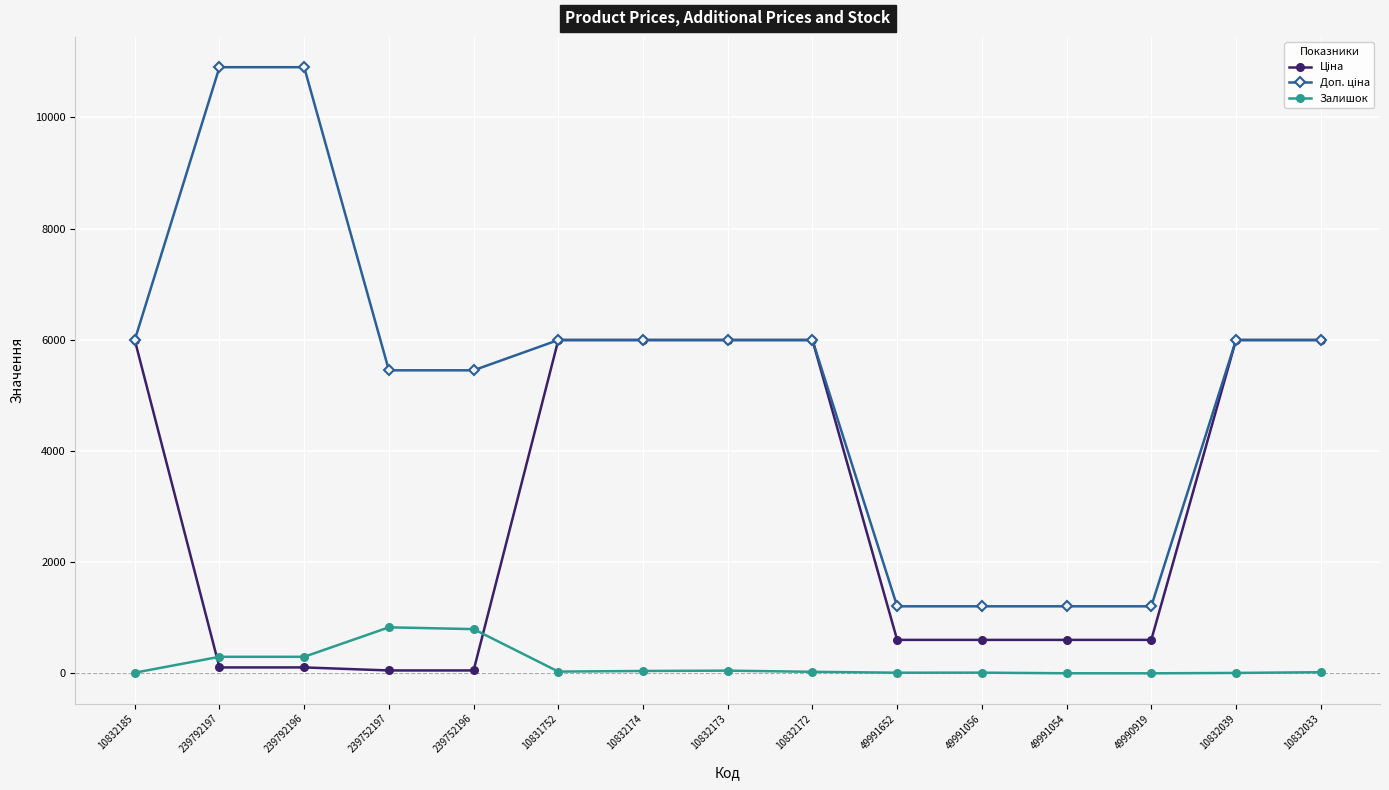

The value of Залишок at 239792197 is 300.0. True or false?

True